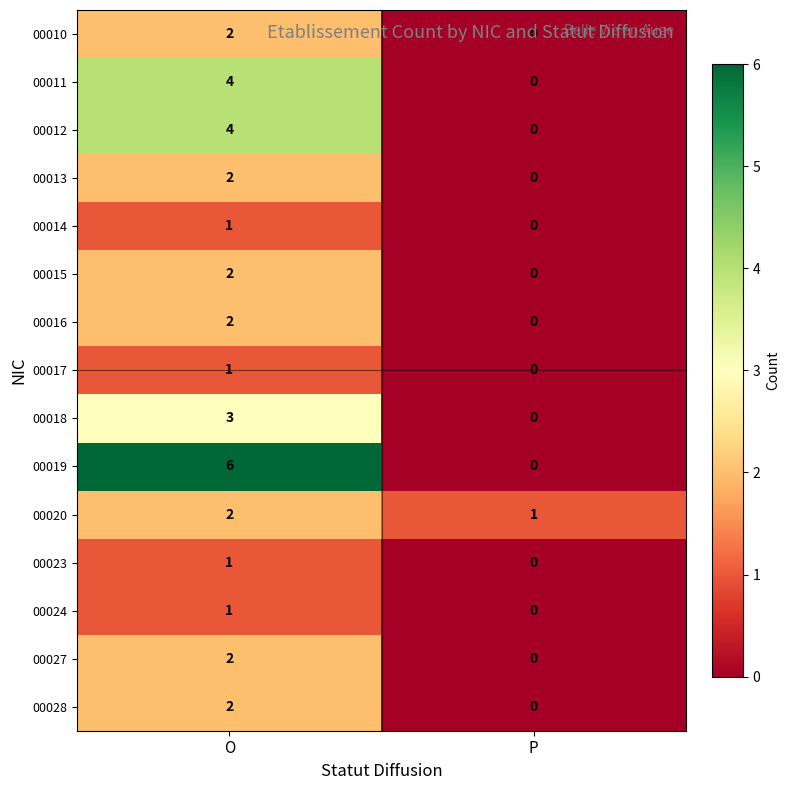

What is the spread (max minus min) of values at O?

5